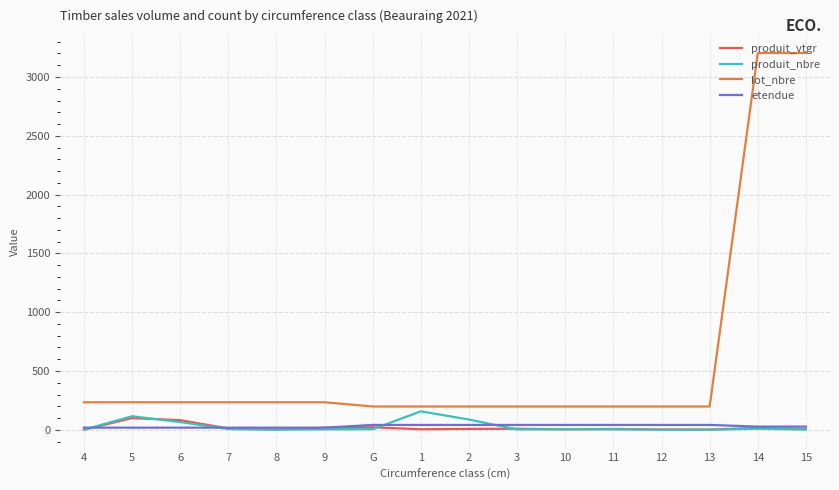

Which series has the widest spread of values?

lot_nbre